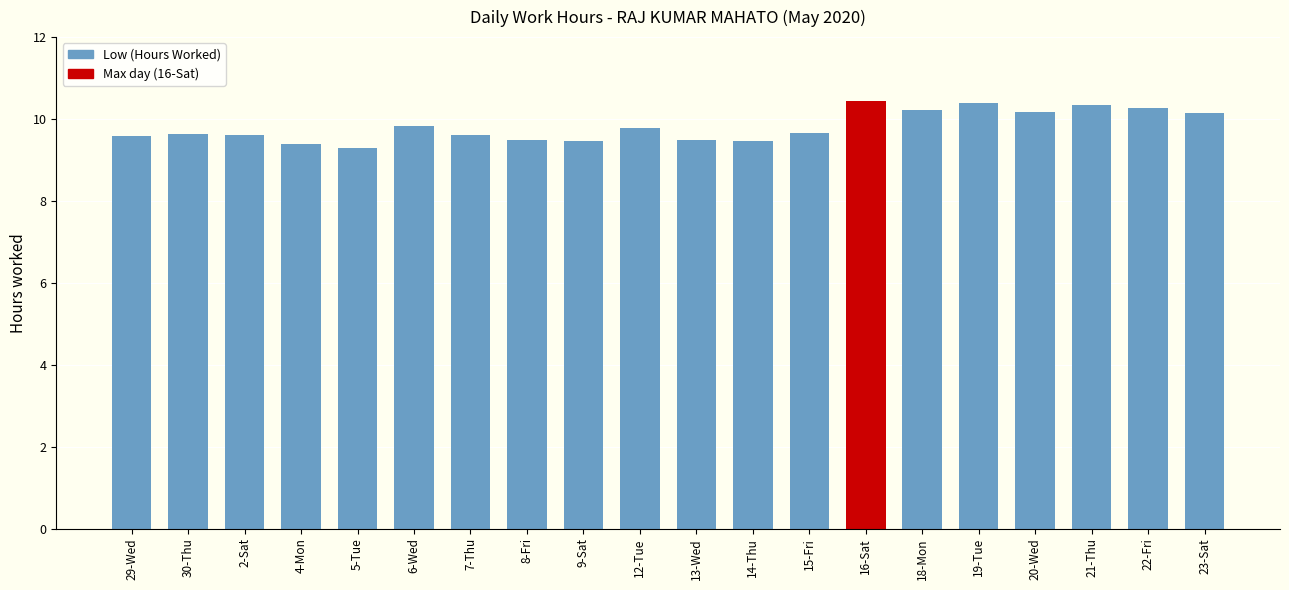

What is the label of the 16th bar from the right?

5-Tue